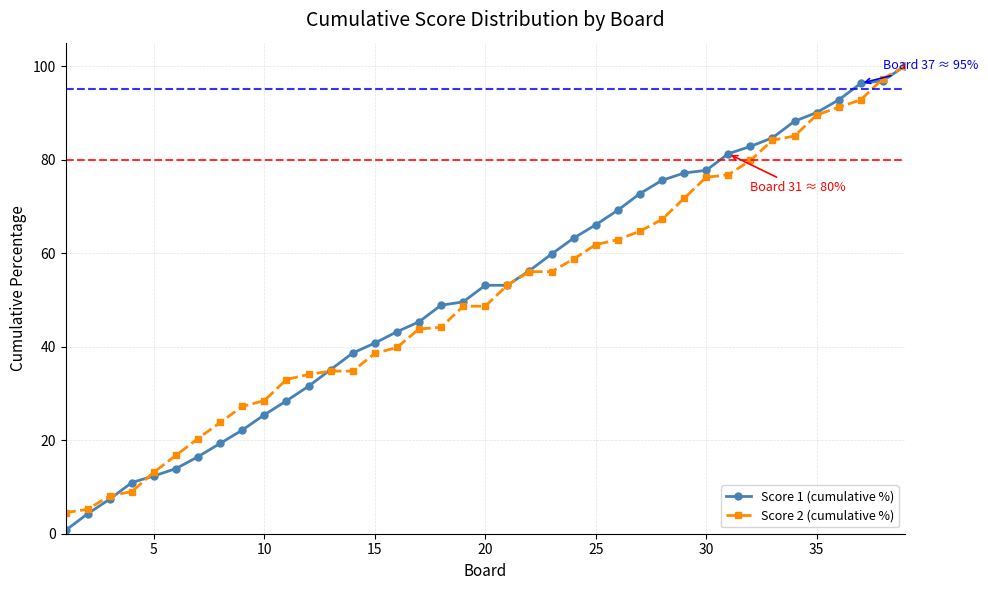

What is the value of the Score 2 (cumulative %) point at the 32nd from the left?

79.8